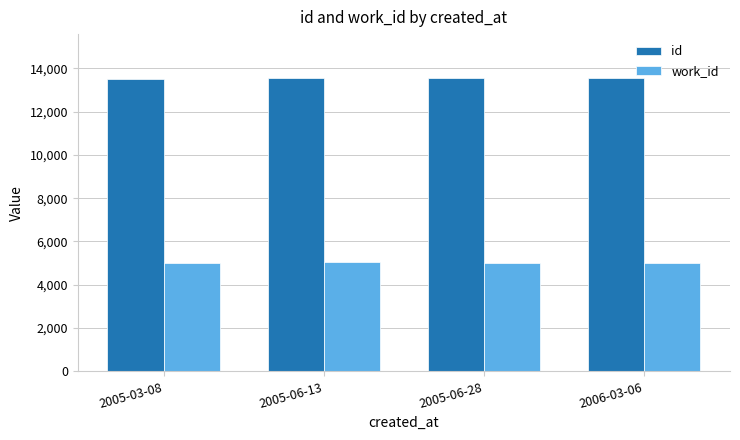

At how many categories does at least one series exceed 6318?

4